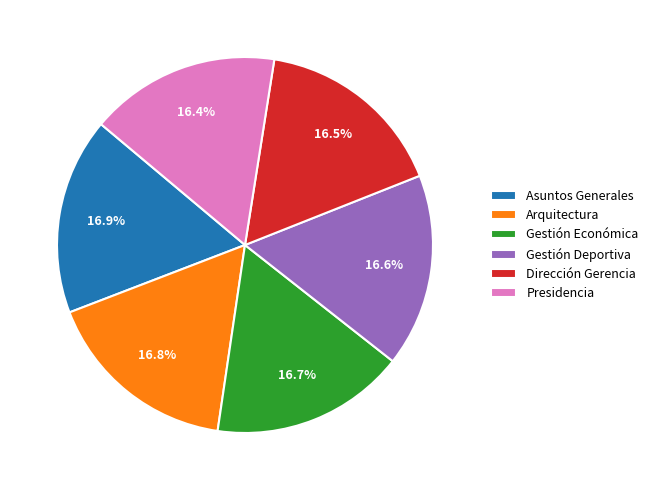

The Presidencia slice represents 9% of the pie. True or false?

False